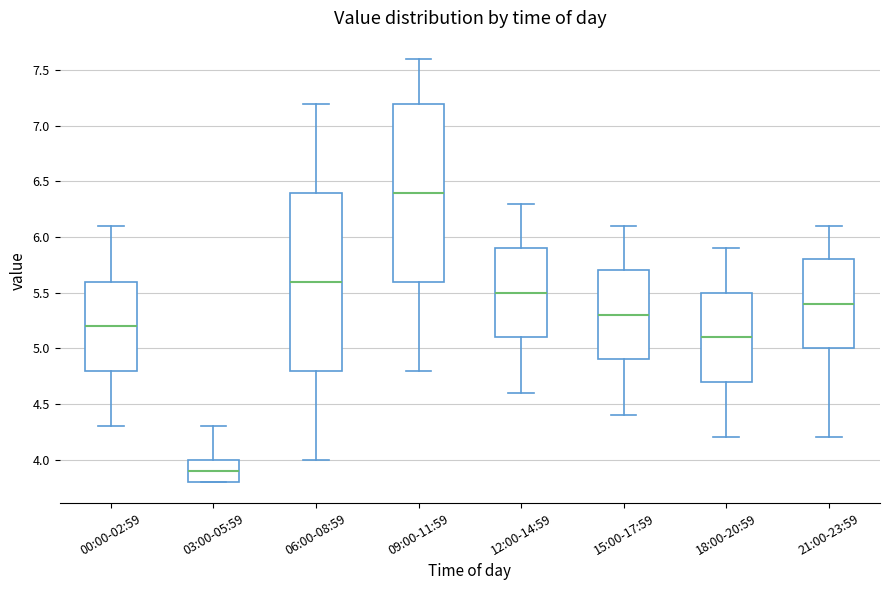

Reading left to right, read every box against the y-axis: the position of its median line, the range the box covers, and the ends of its whiskers. The values are not printed on the chart, so give them approximately, as read against the axis.

00:00-02:59: median 5.2, box 4.8 to 5.6, whiskers 4.3 to 6.1
03:00-05:59: median 3.9, box 3.8 to 4.0, whiskers 3.8 to 4.3
06:00-08:59: median 5.6, box 4.8 to 6.4, whiskers 4.0 to 7.2
09:00-11:59: median 6.4, box 5.6 to 7.2, whiskers 4.8 to 7.6
12:00-14:59: median 5.5, box 5.1 to 5.9, whiskers 4.6 to 6.3
15:00-17:59: median 5.3, box 4.9 to 5.7, whiskers 4.4 to 6.1
18:00-20:59: median 5.1, box 4.7 to 5.5, whiskers 4.2 to 5.9
21:00-23:59: median 5.4, box 5.0 to 5.8, whiskers 4.2 to 6.1